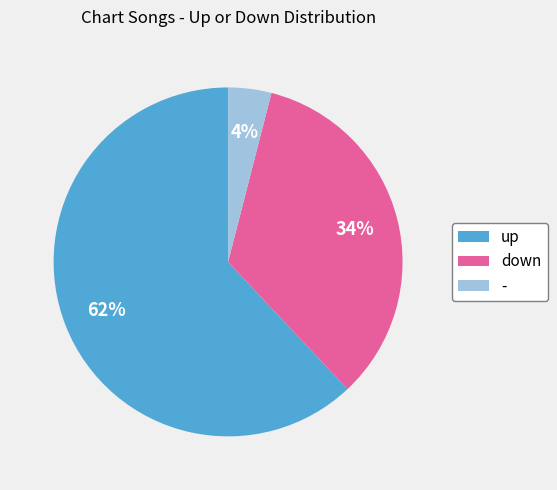

Which slice is the smallest?

-